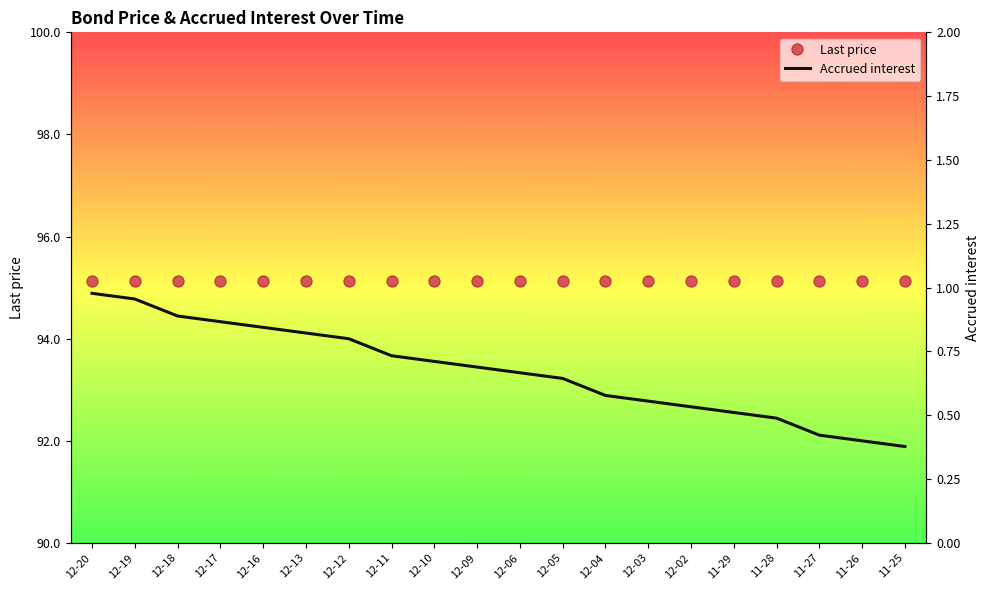

True or false: Last price and Accrued interest cross at least once.

False